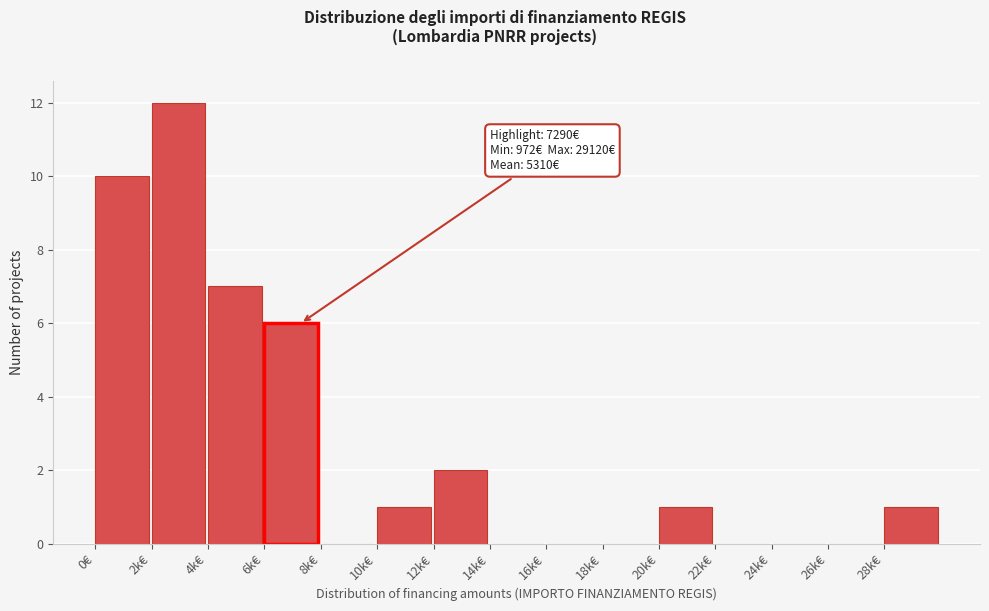

Reading left to right, transcribe all the data shown in this chart.

0€=10	2k€=12	4k€=7	8k€=0	10k€=1	12k€=2	14k€=0	16k€=0	18k€=0	20k€=1	22k€=0	24k€=0	26k€=0	28k€=1